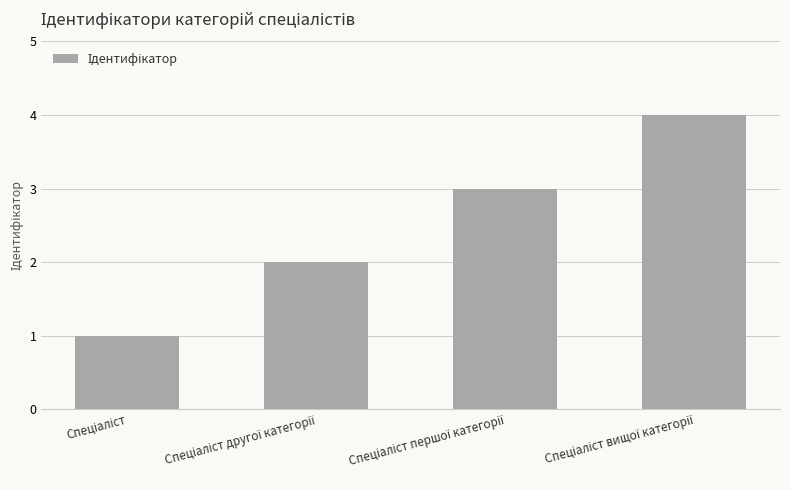

What is the greatest value displayed?

4